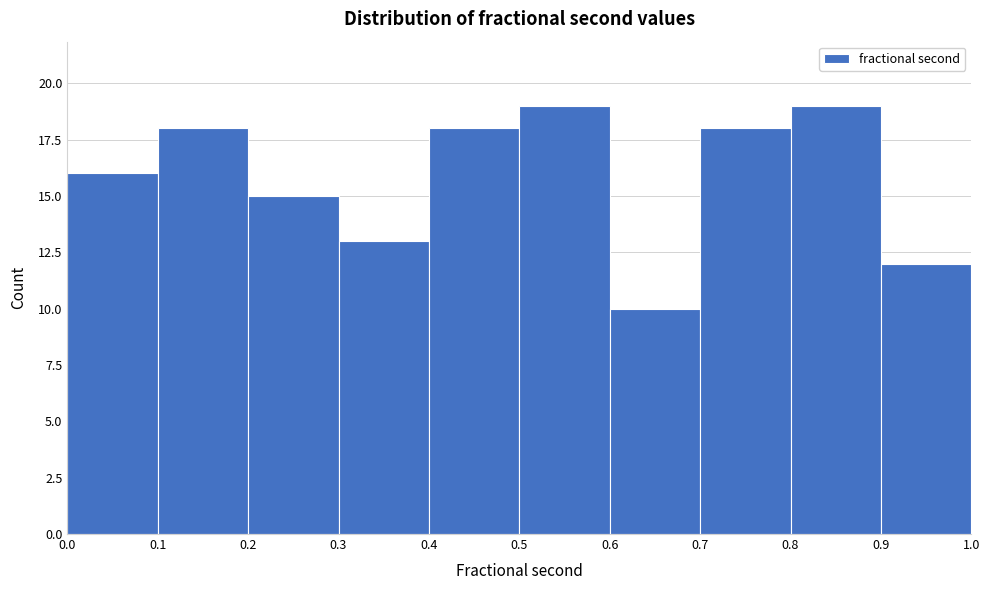

How tall is the bar that spans 0.1 to 0.2 on the x-axis? The values are not printed on the chart, so give them approximately, as read against the axis.

18